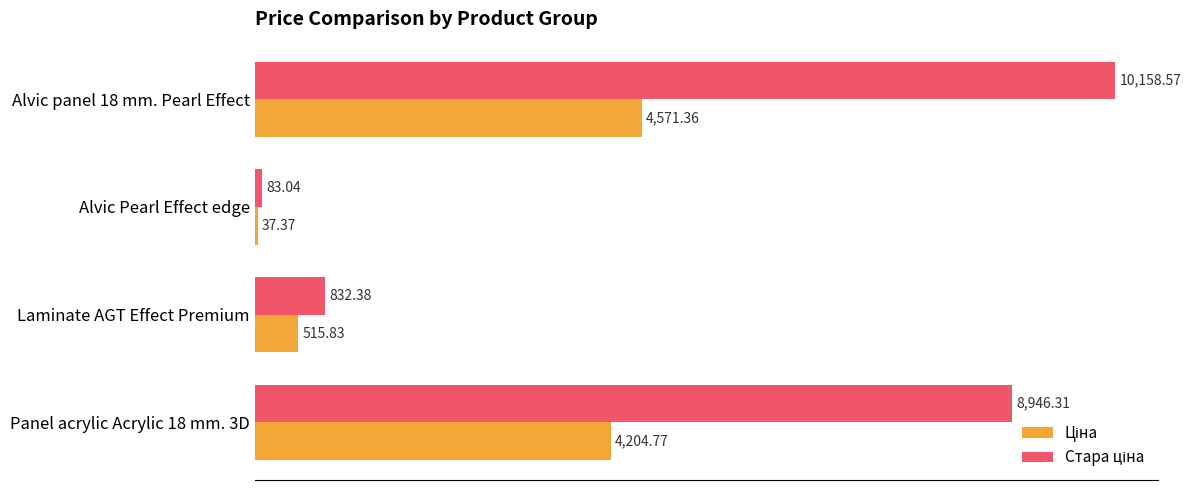

What is the total value across all series at Alvic panel 18 mm. Pearl Effect?

14729.9